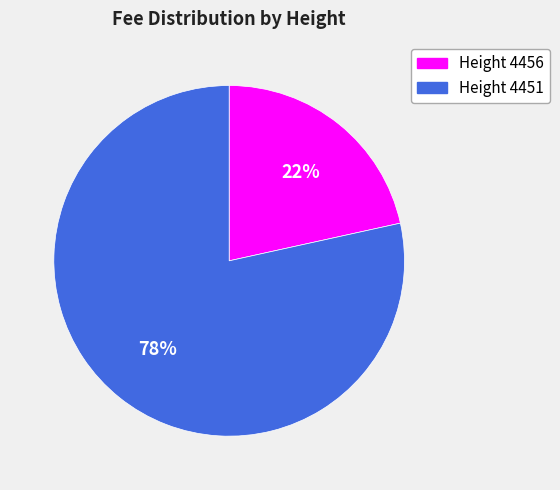

Combined, do Height 4451 and Height 4456 account for over 50%?

Yes